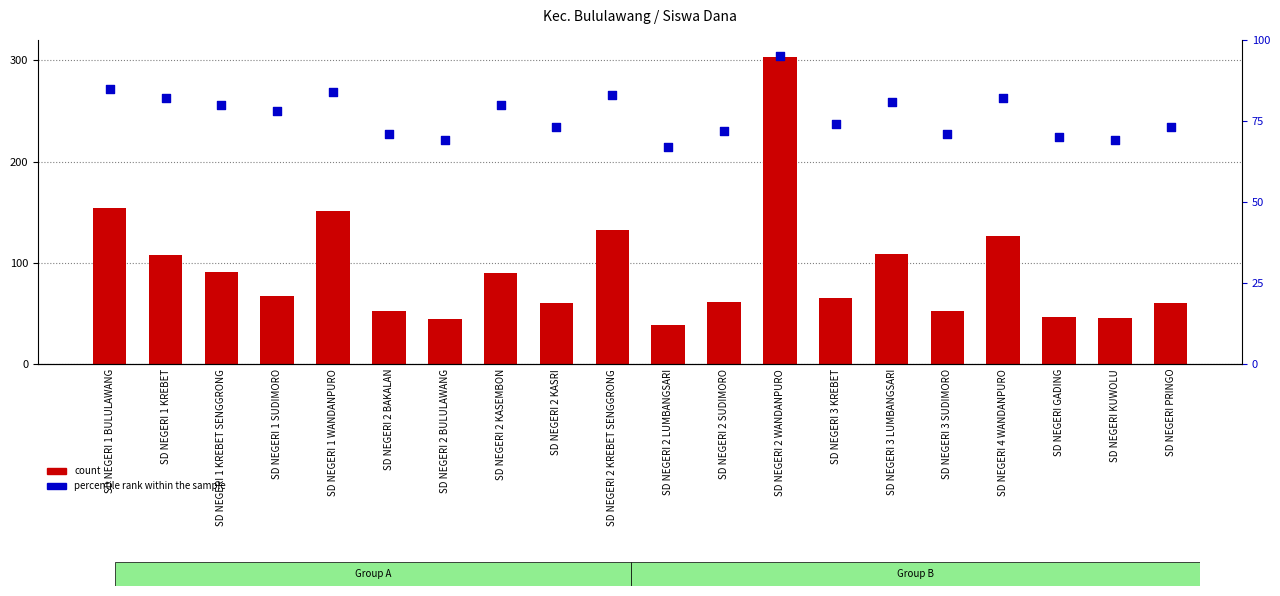

What are all the series names shown in the legend?

count, percentile rank within the sample